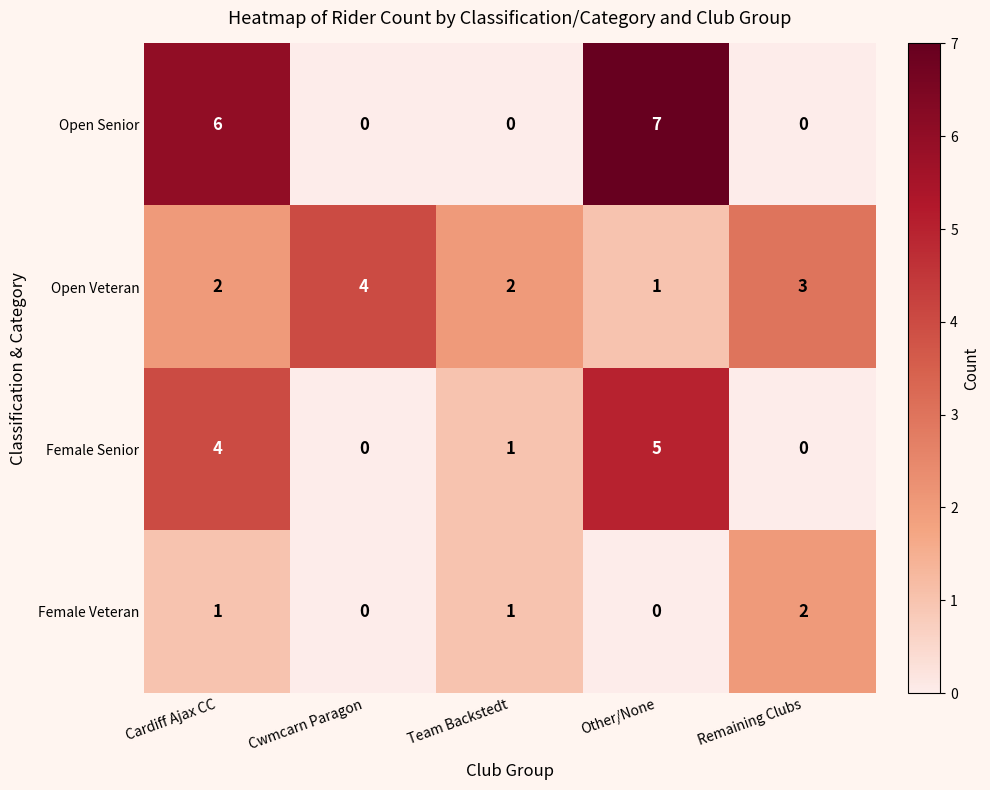

What is the sum of all Female Senior values?

10